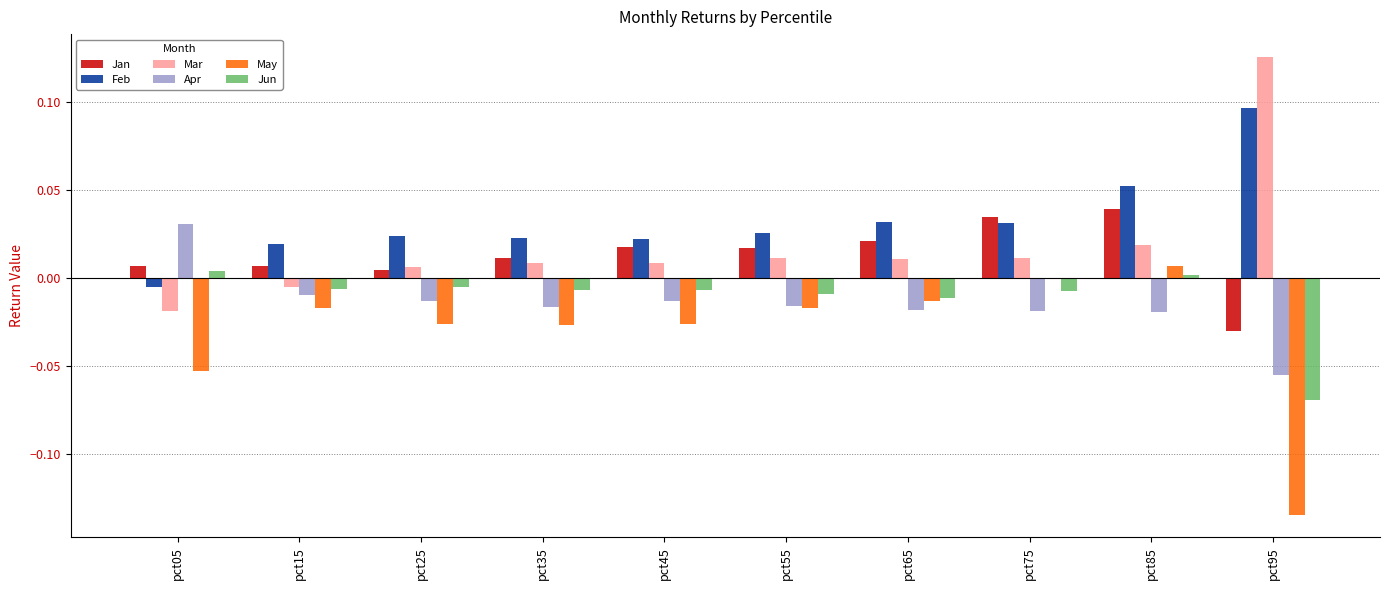

True or false: Apr has a value of -0.0 at pct65.

True